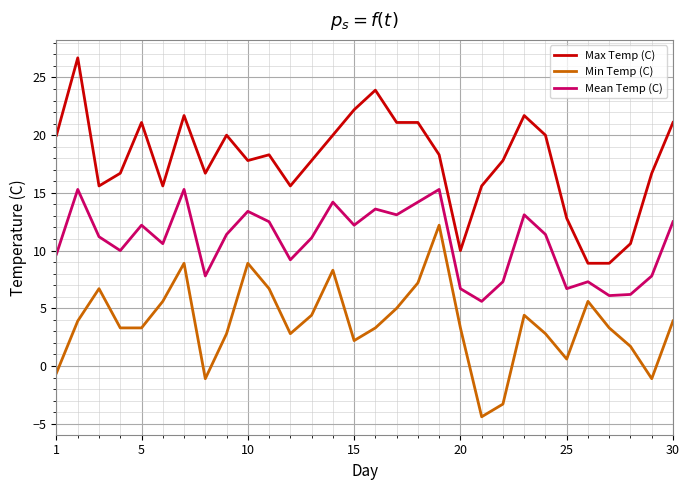

List the series in order of their overall mean, highest first.

Max Temp (C), Mean Temp (C), Min Temp (C)